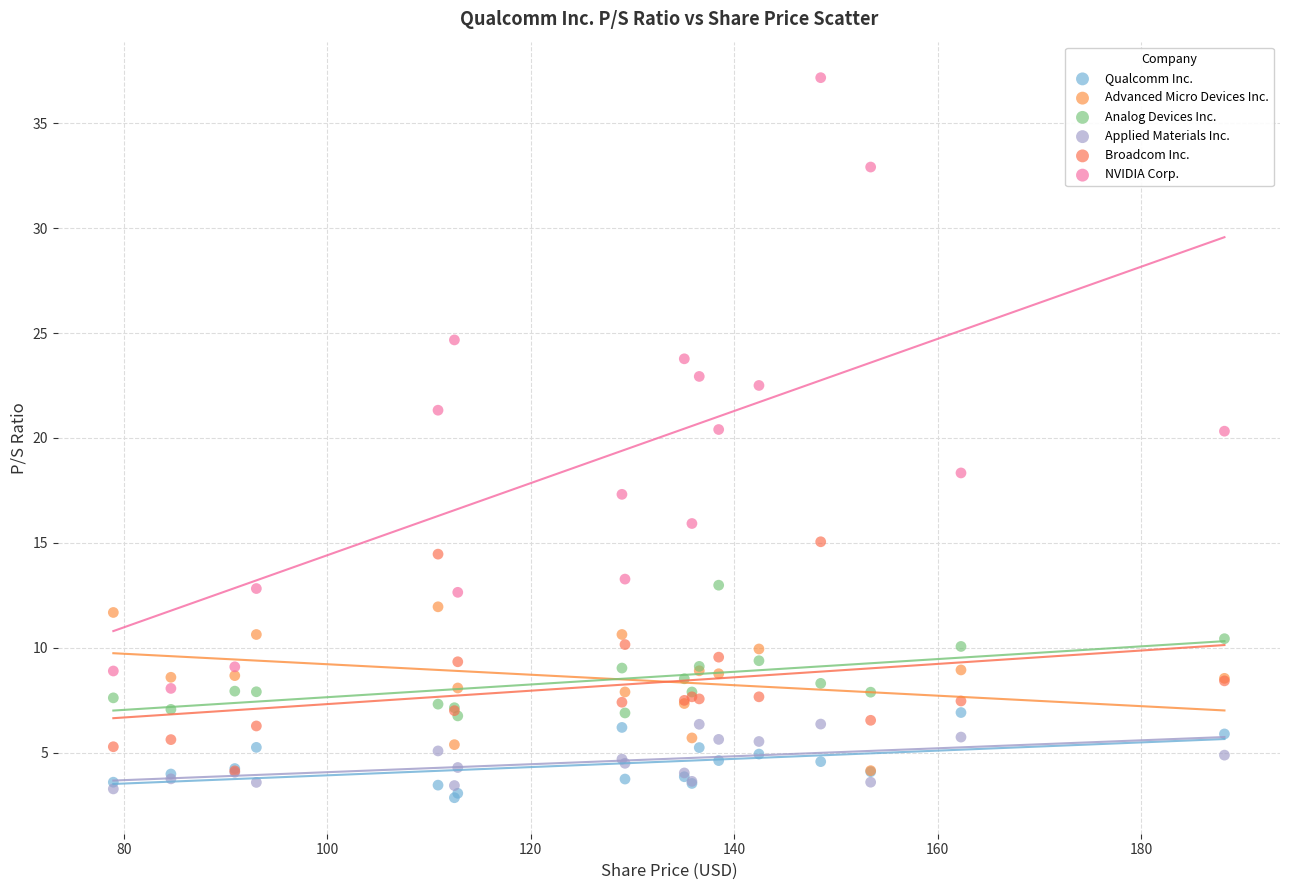

Which series has the widest spread of Y values?

NVIDIA Corp.